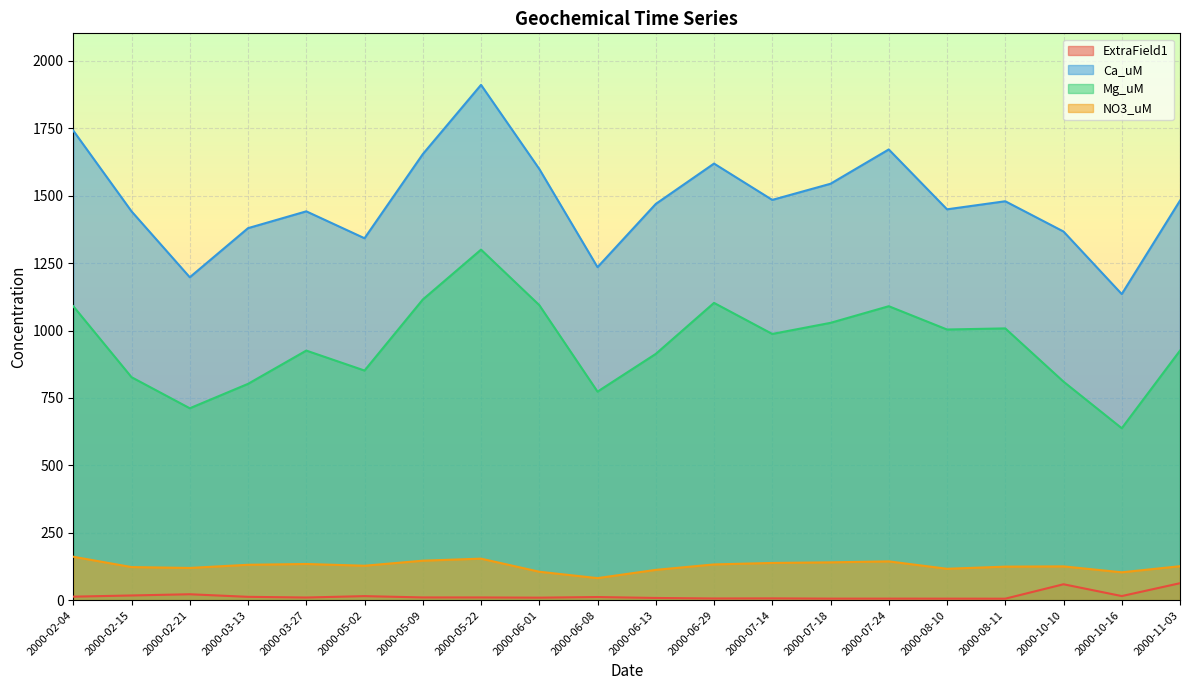

Rank the series at 2000-05-22 from lowest to highest value.

ExtraField1, NO3_uM, Mg_uM, Ca_uM